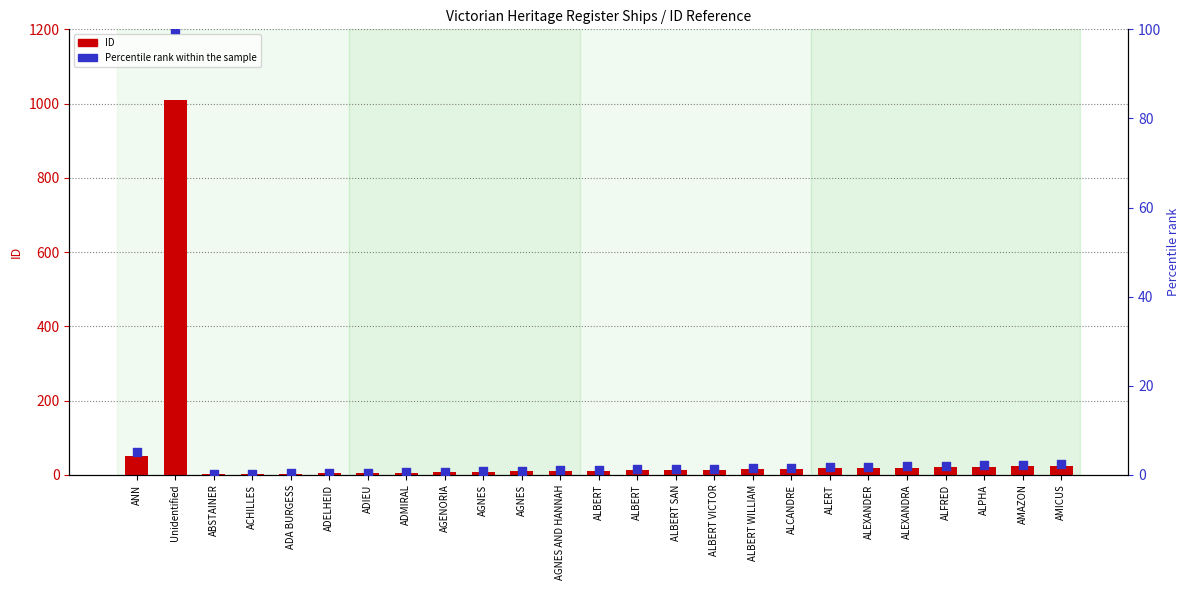

Which series has the widest spread of Y values?

ID